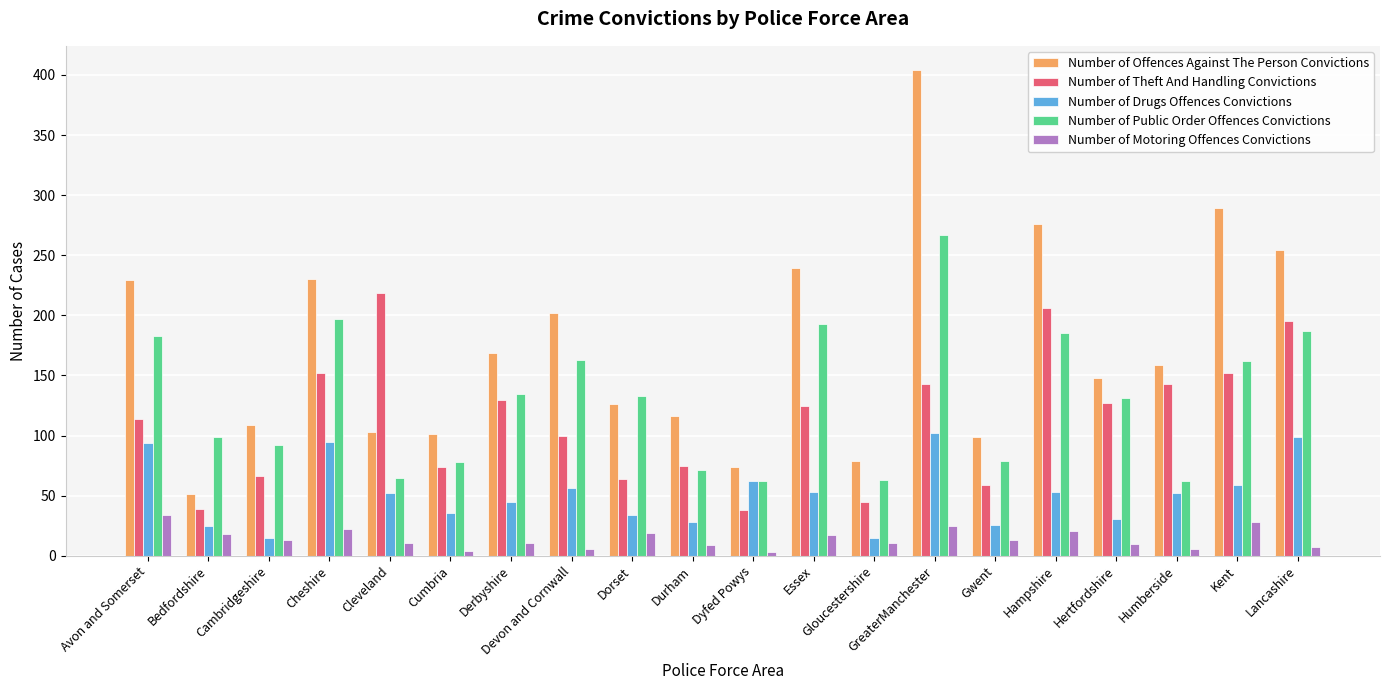

Which series has the largest total across all categories?

Number of Offences Against The Person Convictions